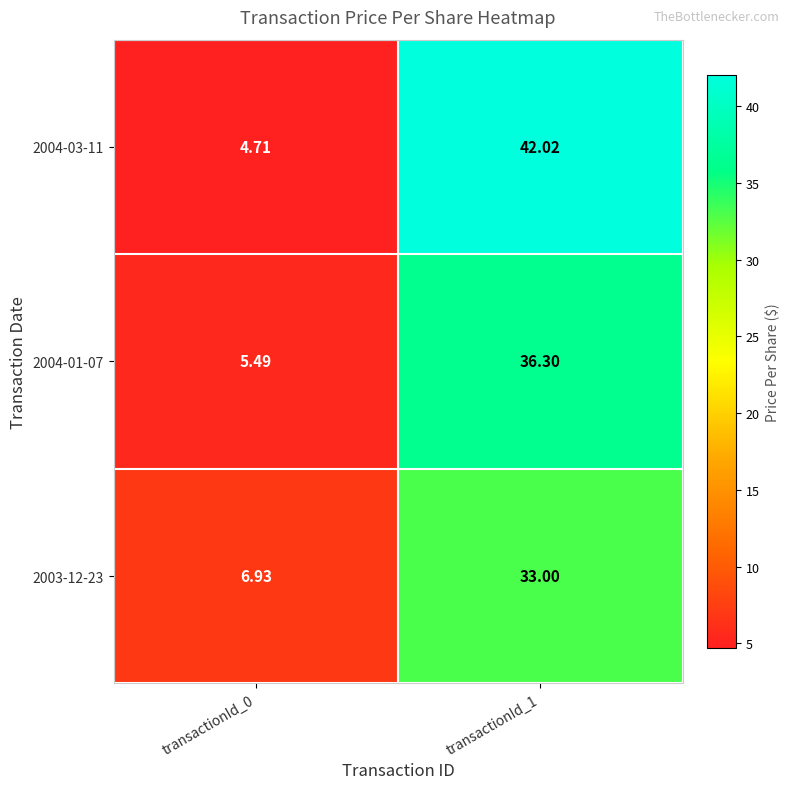

Which series has the widest spread of values?

2004-03-11